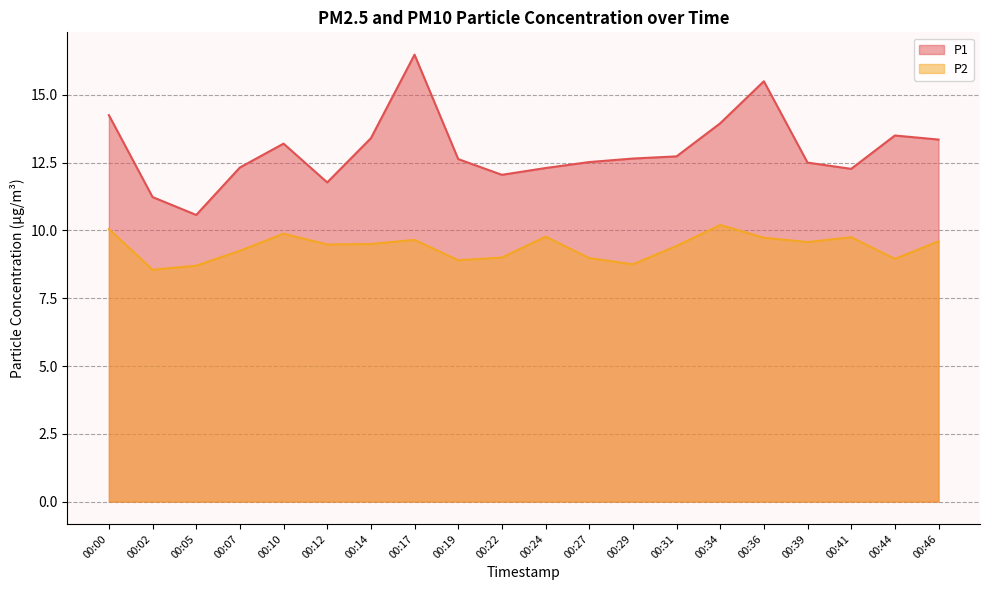

What is the value of the P2 point at the 16th from the left?

9.7